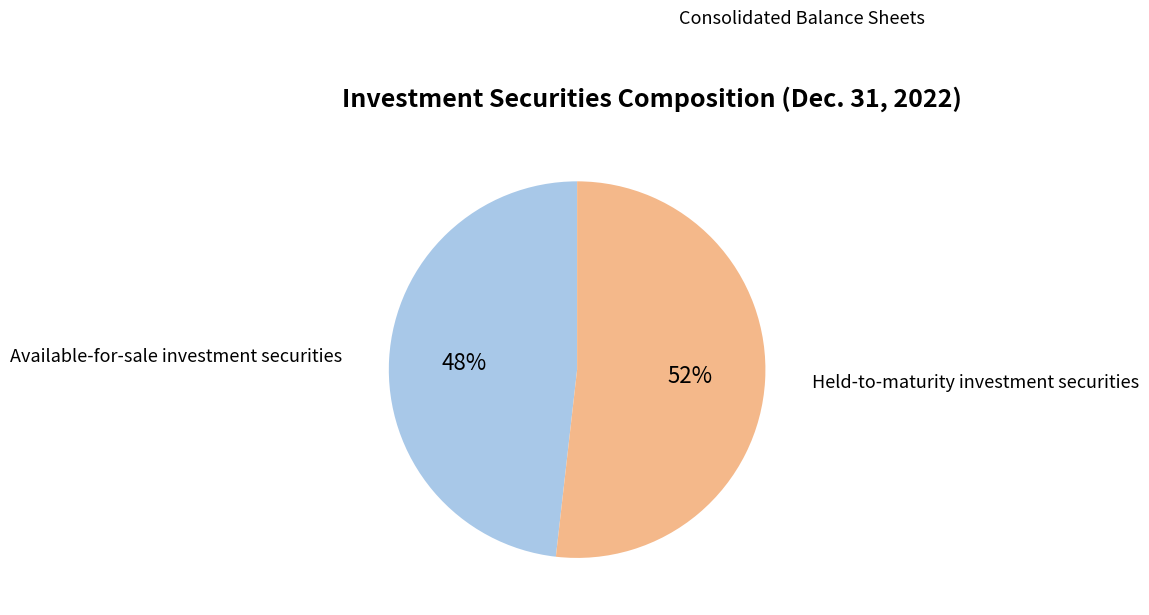

To the nearest percent, what is the difference between the largest and smallest slice percentages?

4%